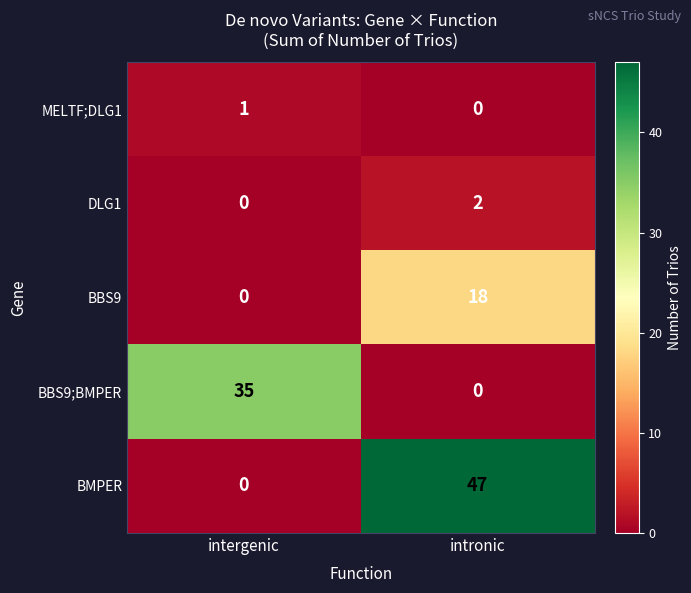

Which series has the largest total across all categories?

BMPER